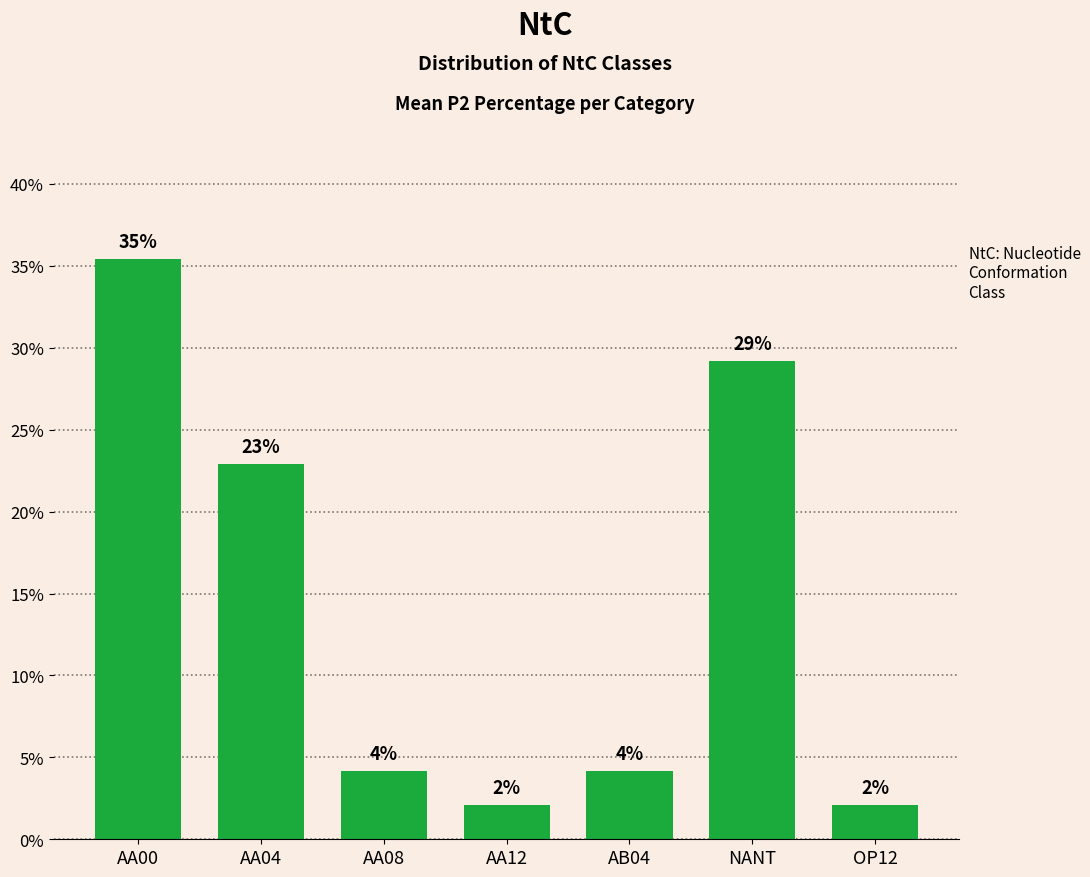

Are the bars horizontal?

No